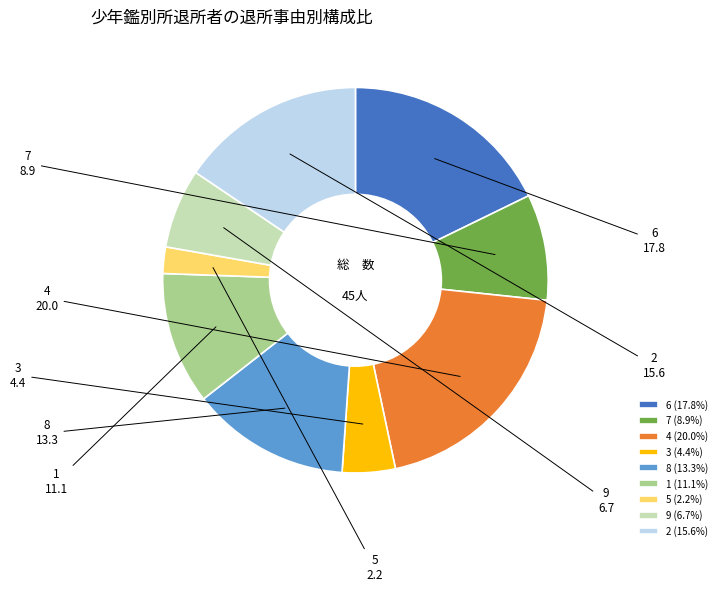

Count the number of slices in the pie.

9